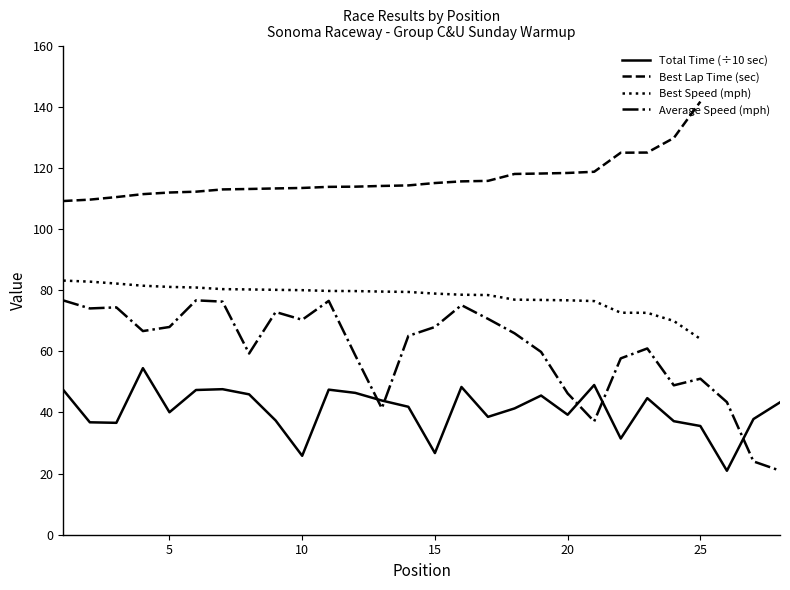

What is the lowest value of the Average Speed series?

21.0